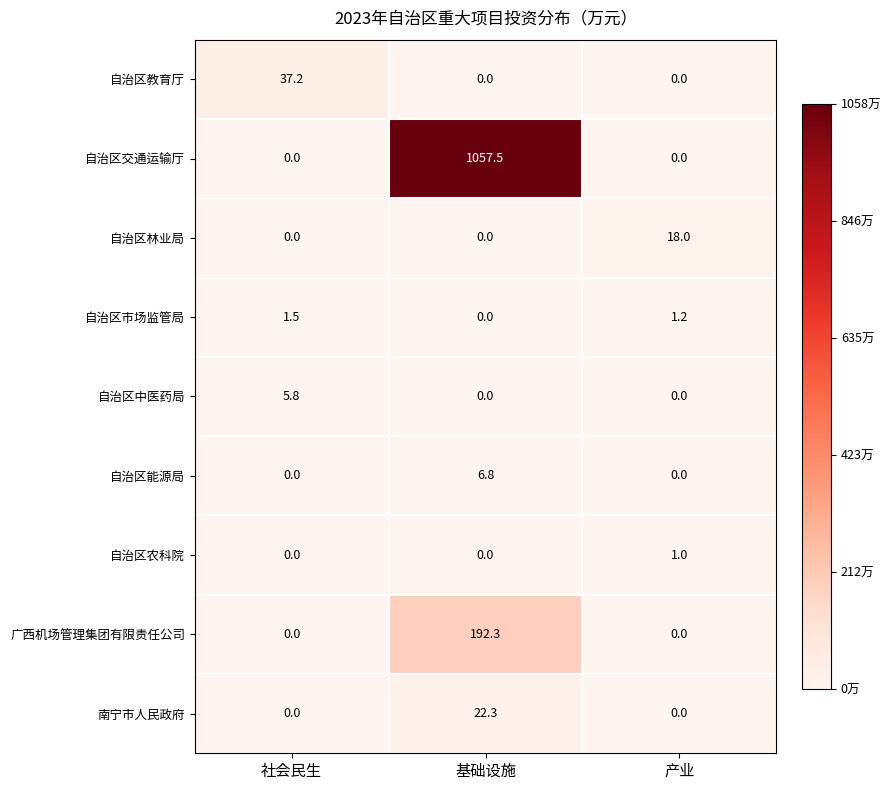

Is it true that 自治区交通运输厅 equals -588.9 at 社会民生?

False